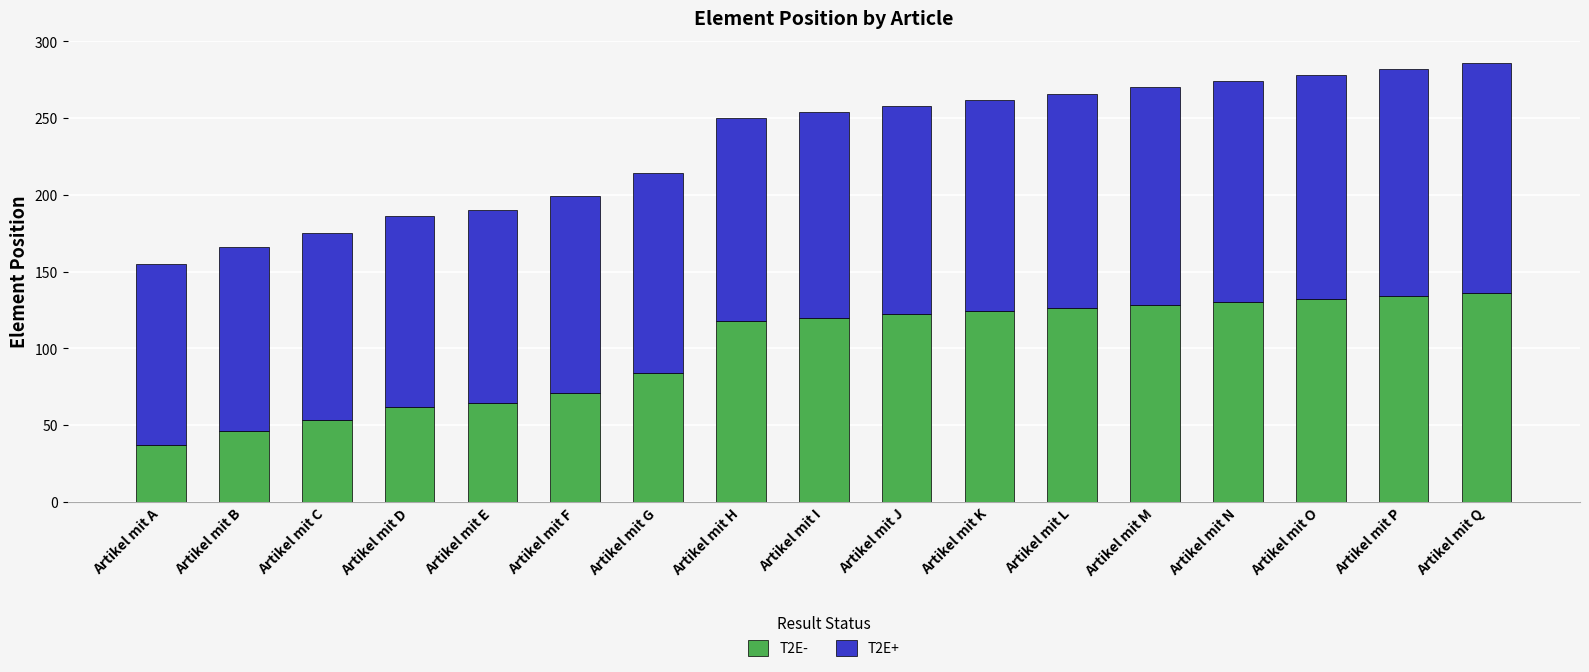

What is the total value across all series at Artikel mit M?

270